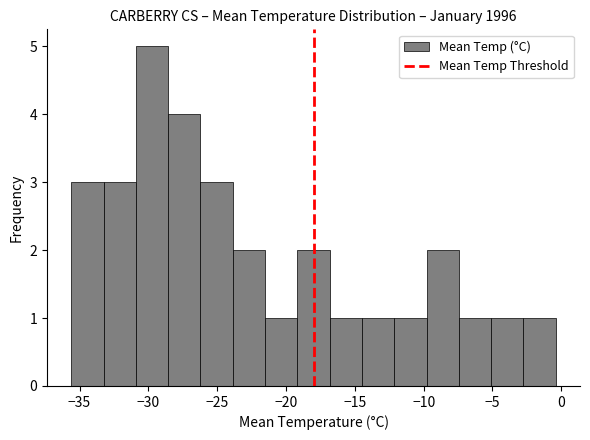

Which range on the x-axis has the tallest bar?

-31.0 to -28.5